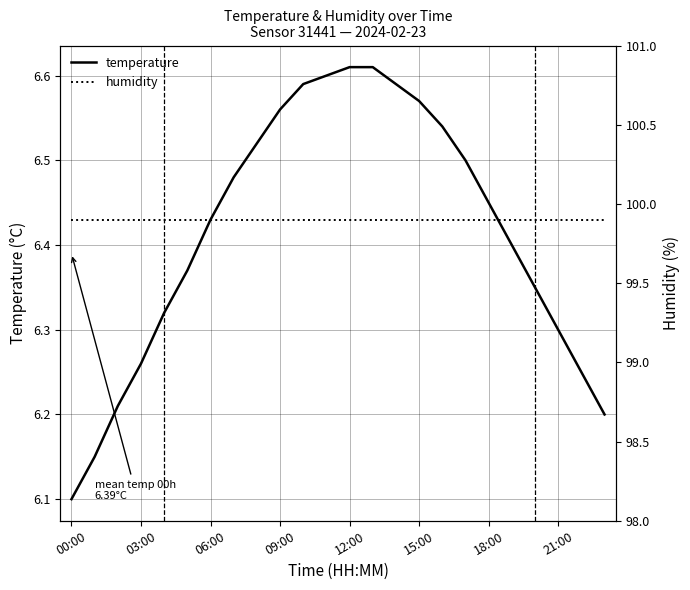

Does the chart have visible grid lines?

Yes